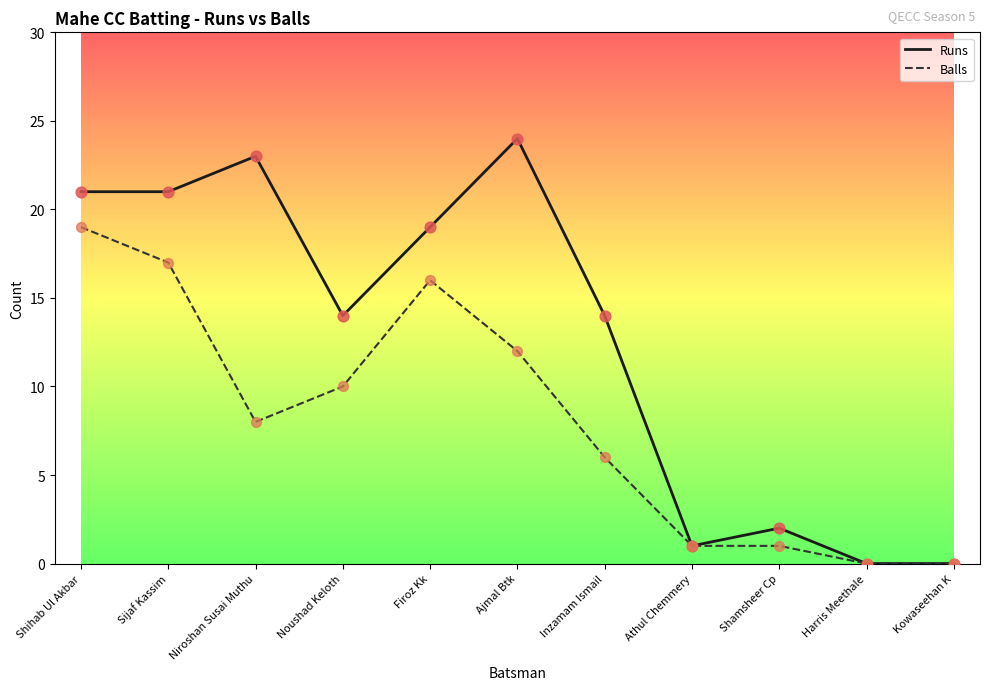

At which category is the sum across all series the highest?

Shihab Ul Akbar